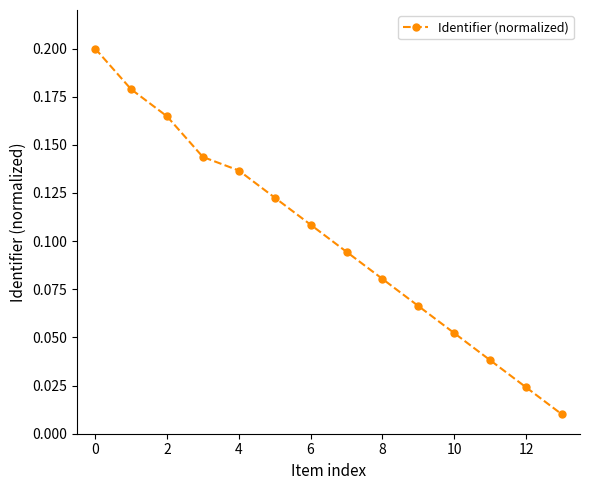

How many lines are shown in the chart?

1